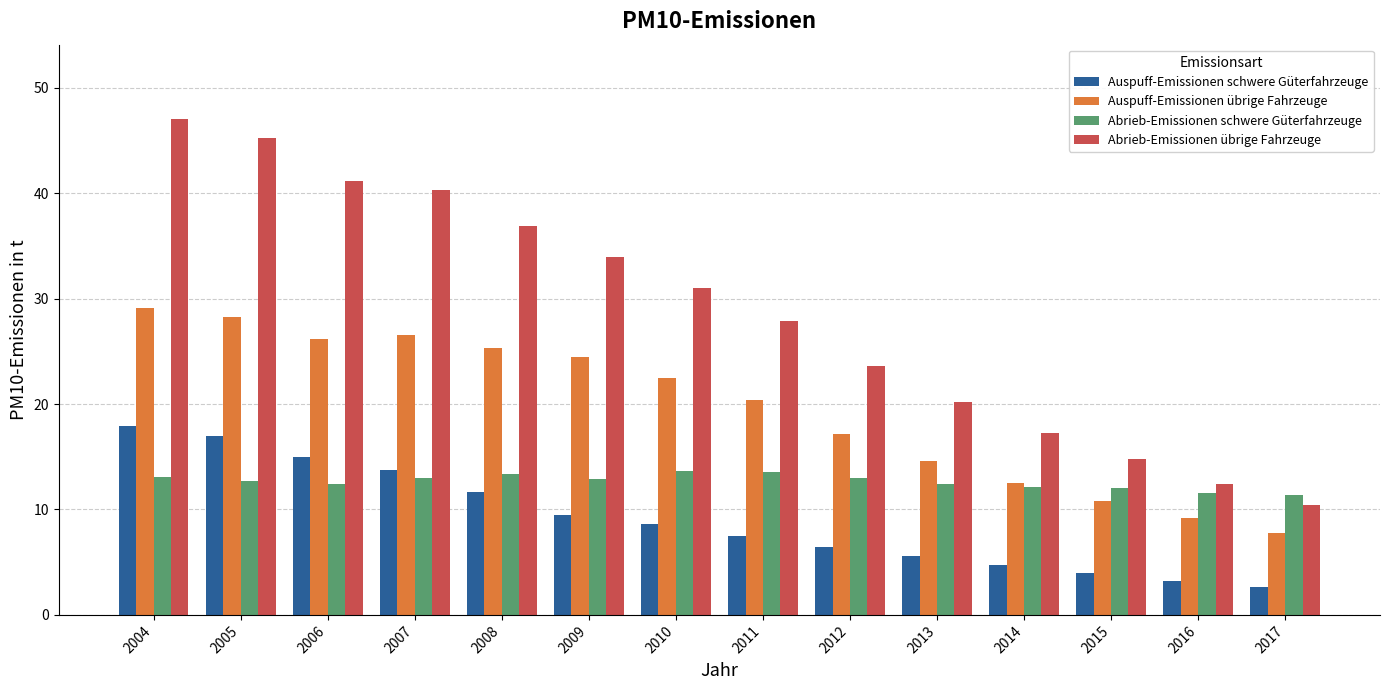

Between 2006 and 2014, which series saw the biggest shift?

Abrieb-Emissionen übrige Fahrzeuge